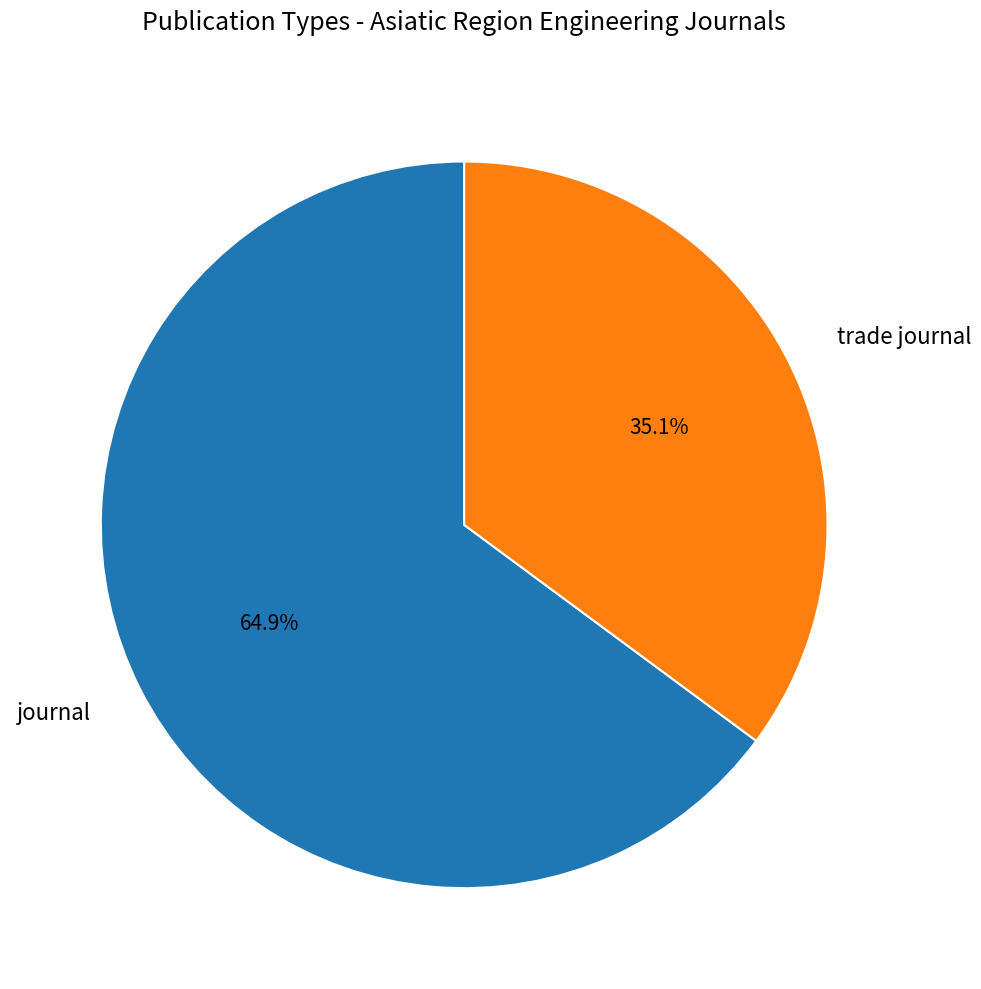

Which has a higher value, journal or trade journal?

journal